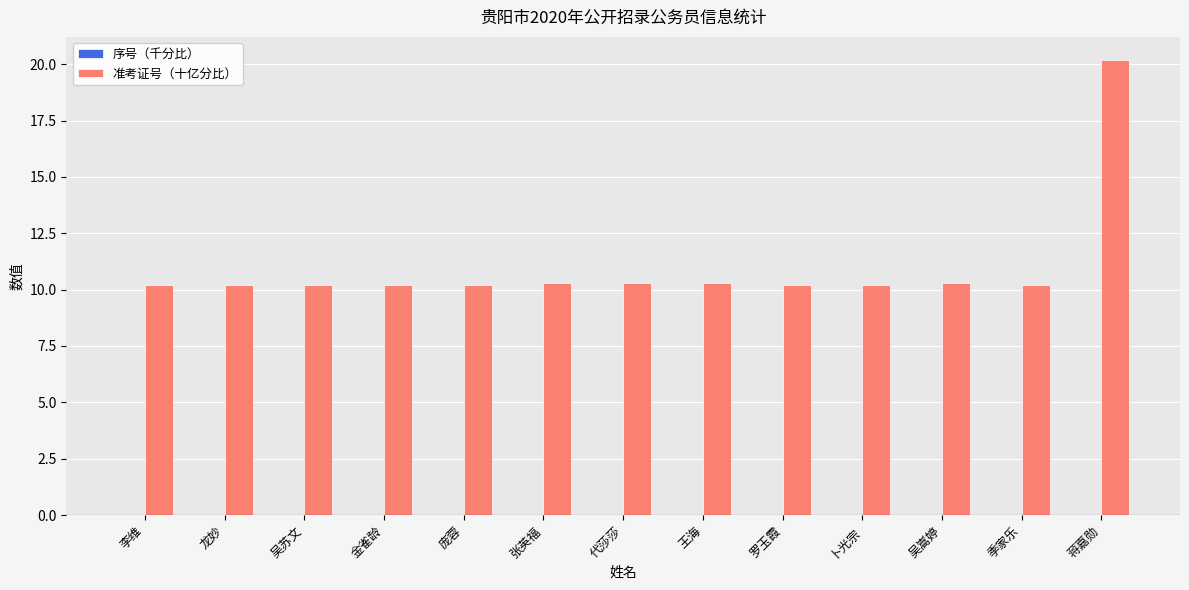

Which label corresponds to the largest value in the chart?

蒋嘉勋